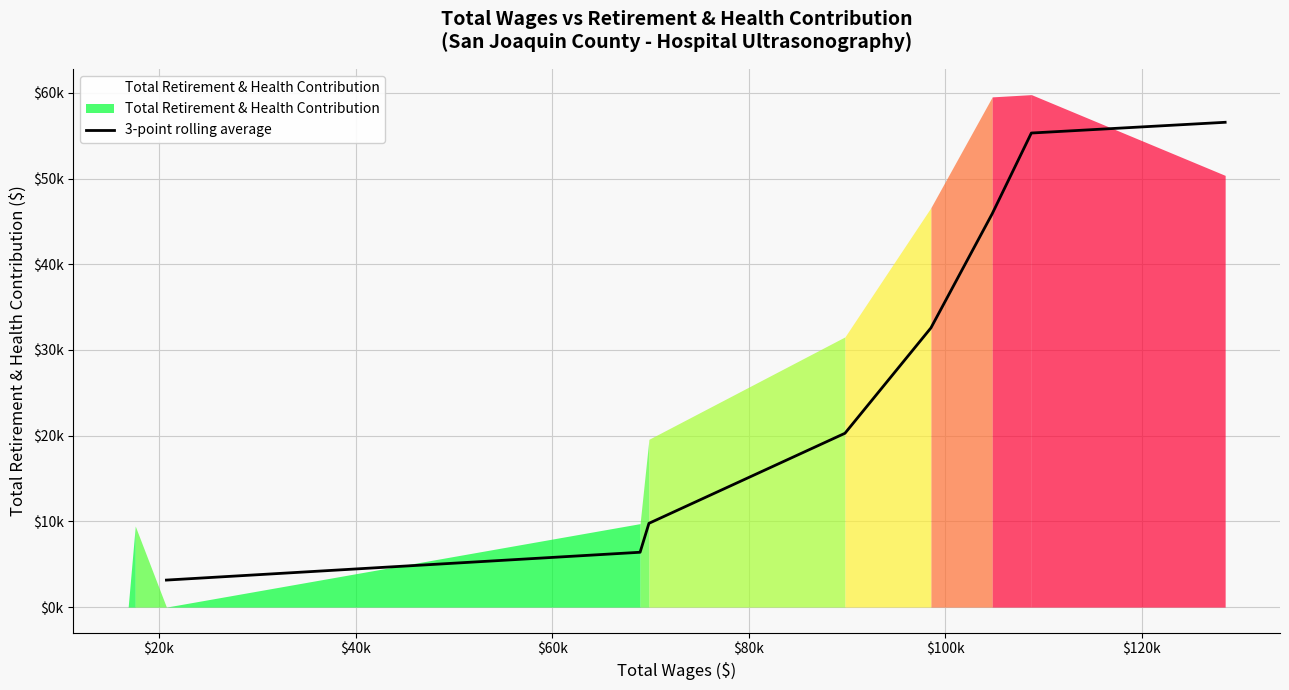

Is it true that the value at $60k is 28097.2?

False